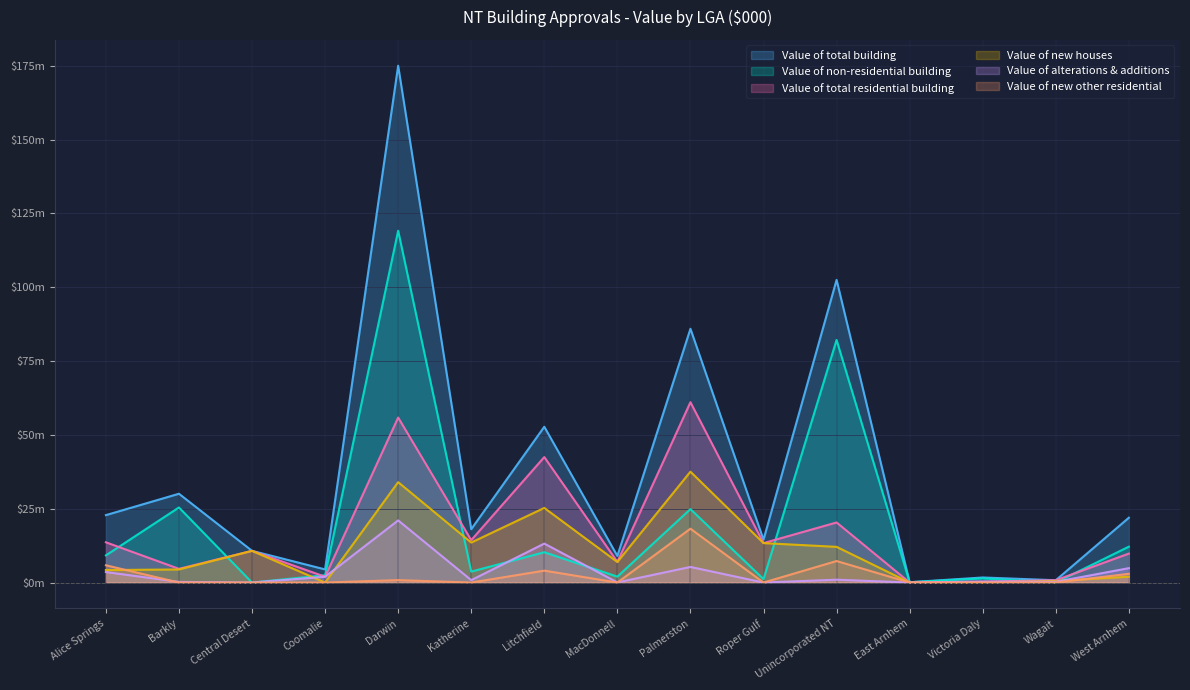

True or false: Value of total building has a value of 3429 at MacDonnell.

False